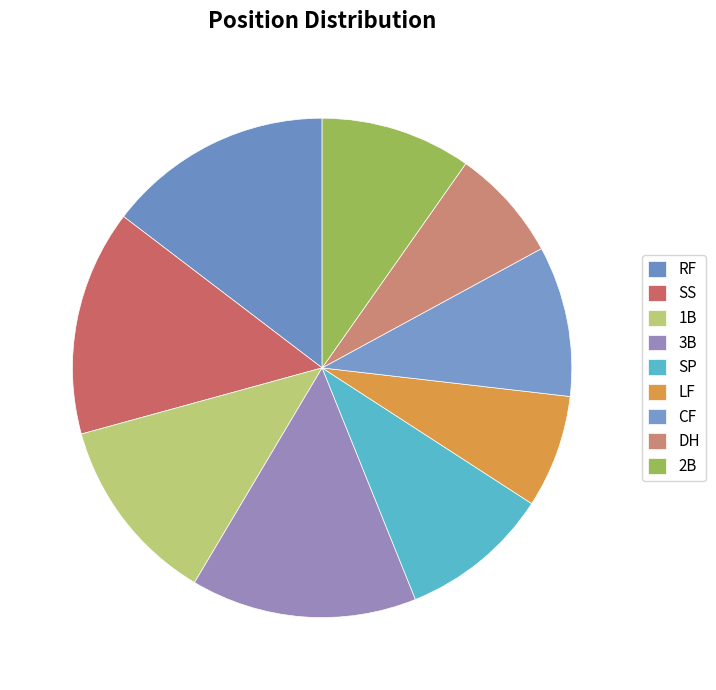

How many segments does this pie chart have?

9